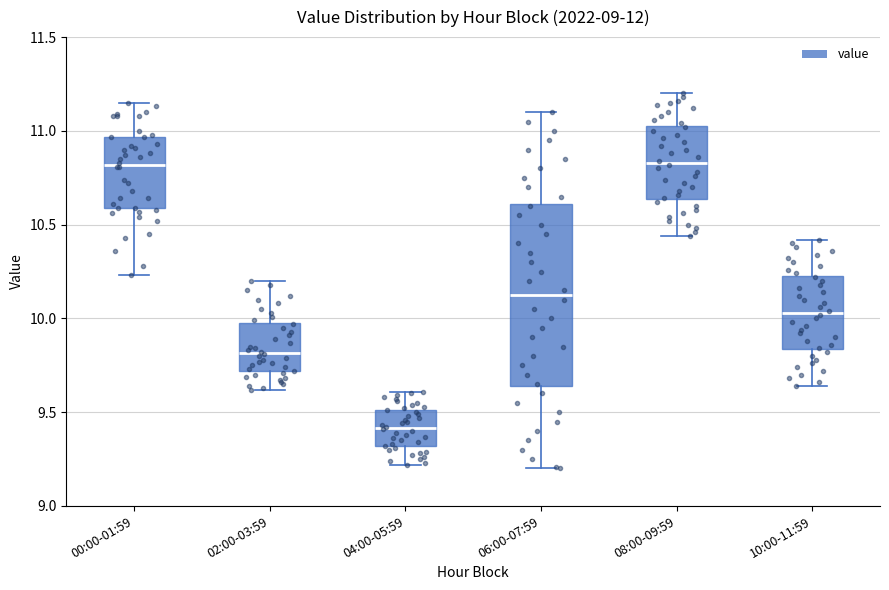

Which box has the lowest median line?

04:00-05:59